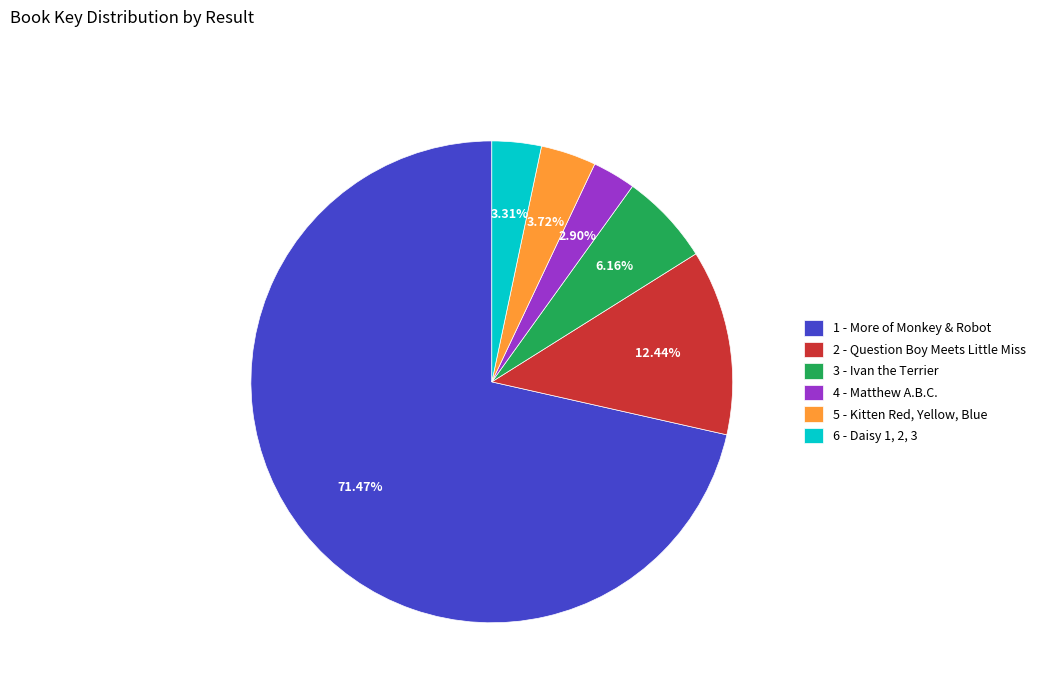

Combined, do 1 - More of Monkey & Robot and 3 - Ivan the Terrier account for over 50%?

Yes